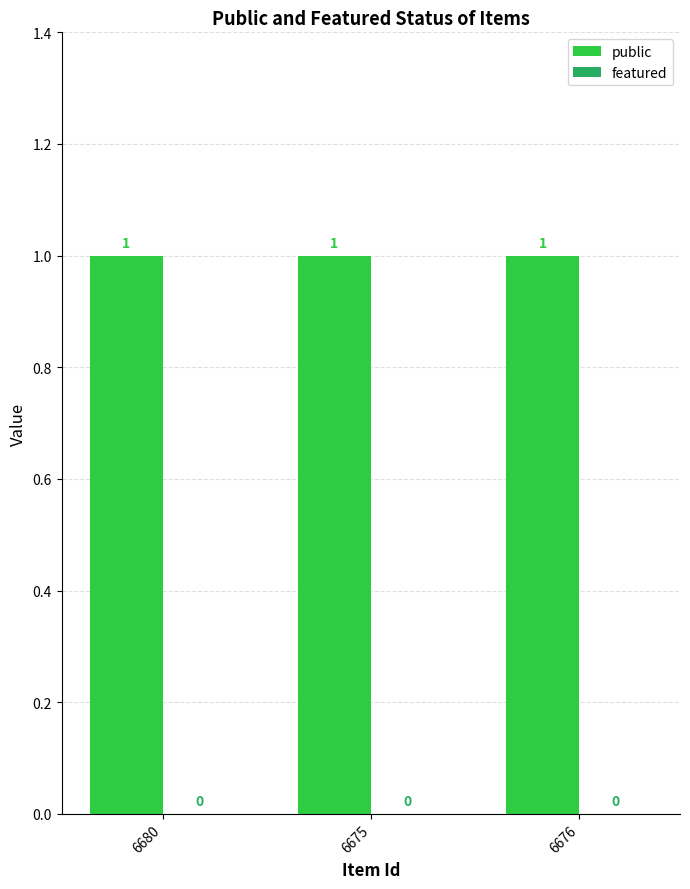

What is the minimum value for public?

1